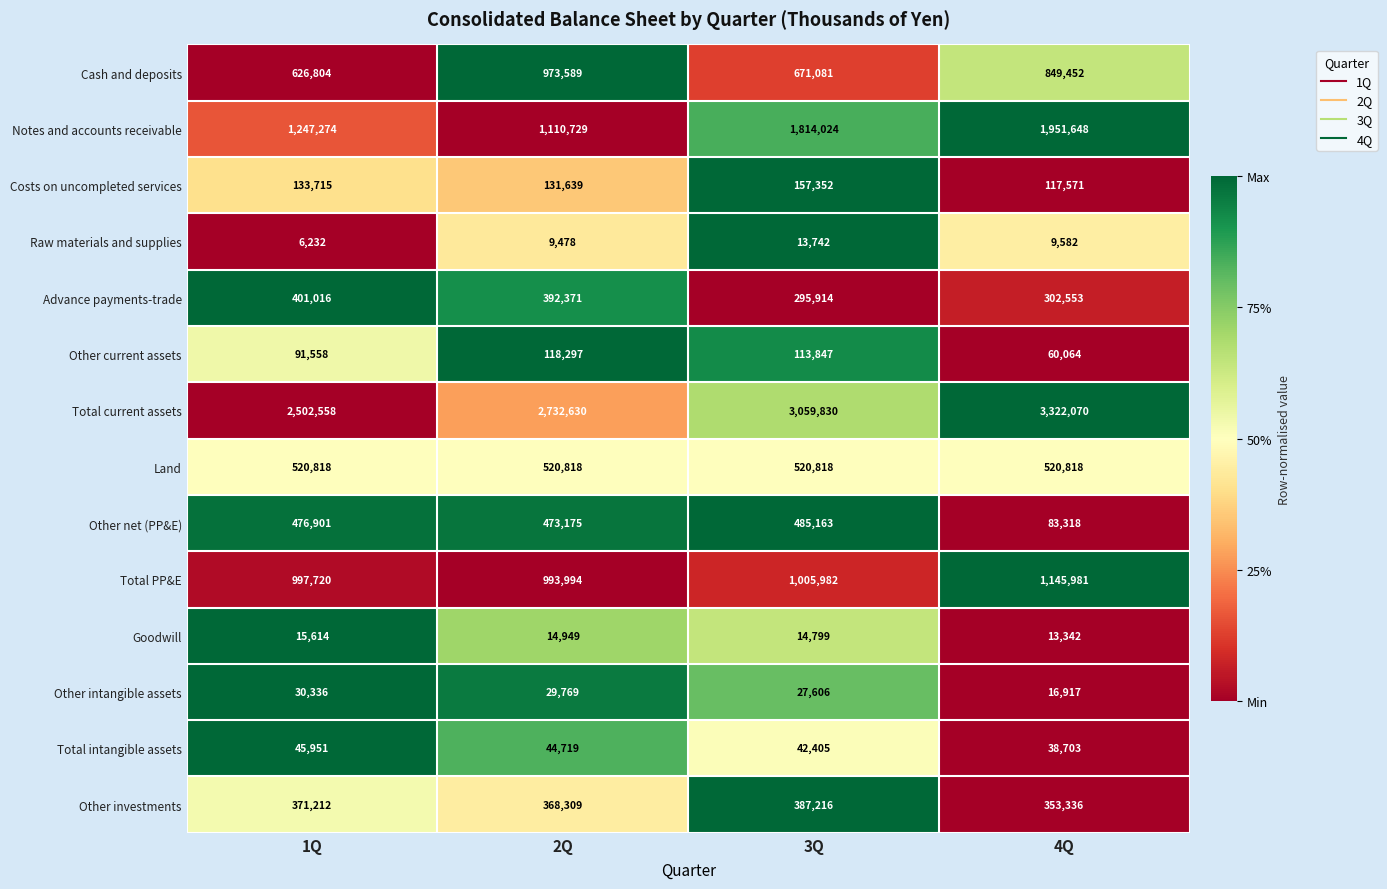

At which category does the chart reach its minimum across all series?

1Q